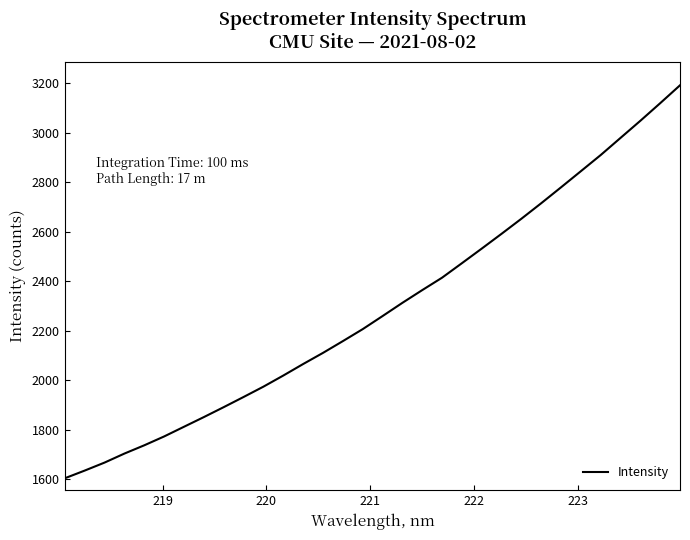

What is the smallest value displayed?

1604.6